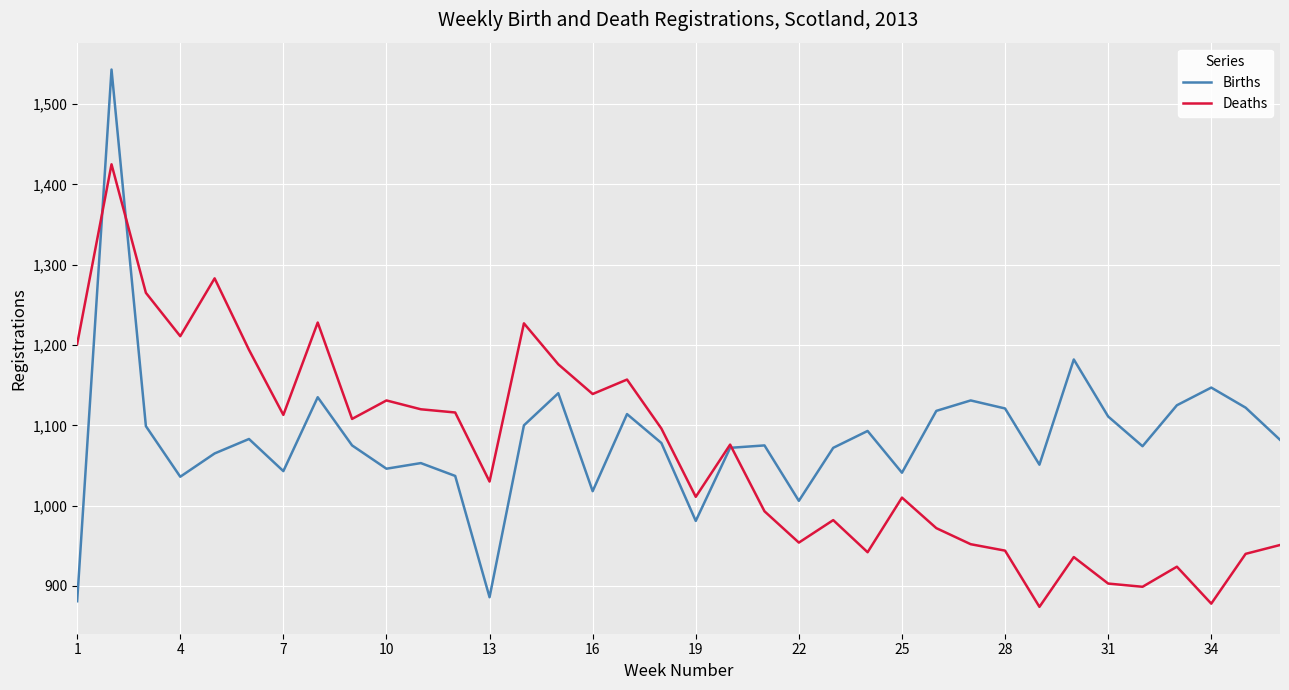

List the series in order of their peak value, highest first.

Births, Deaths